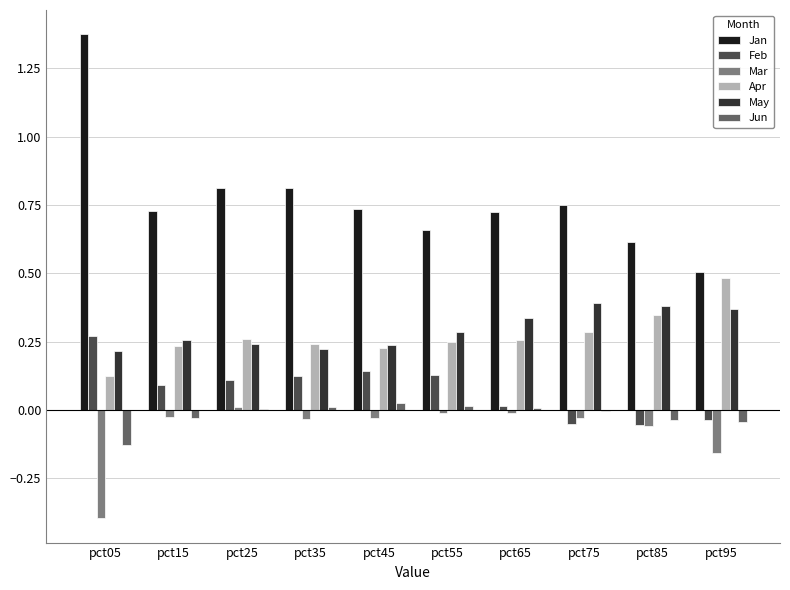

How many values in Feb are above zero?

7